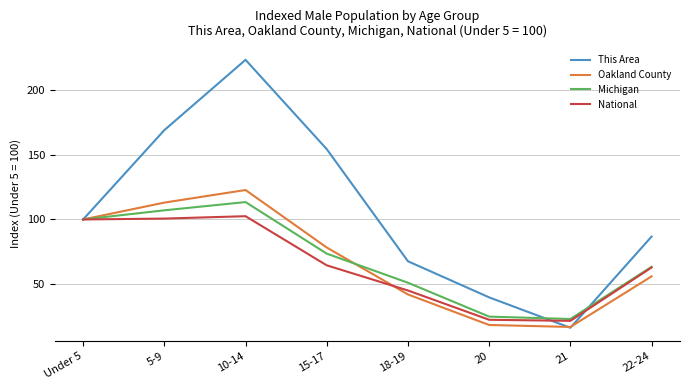

List the labels in order of This Area value, smallest first.

21, 20, 18-19, 22-24, Under 5, 15-17, 5-9, 10-14